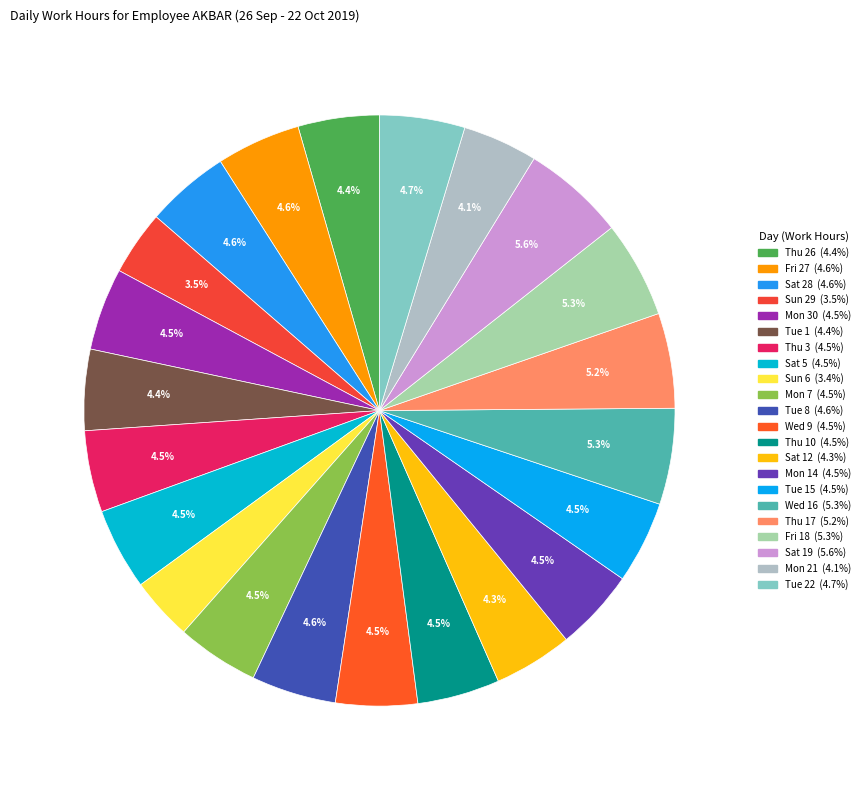

Is there a majority slice in this chart?

No